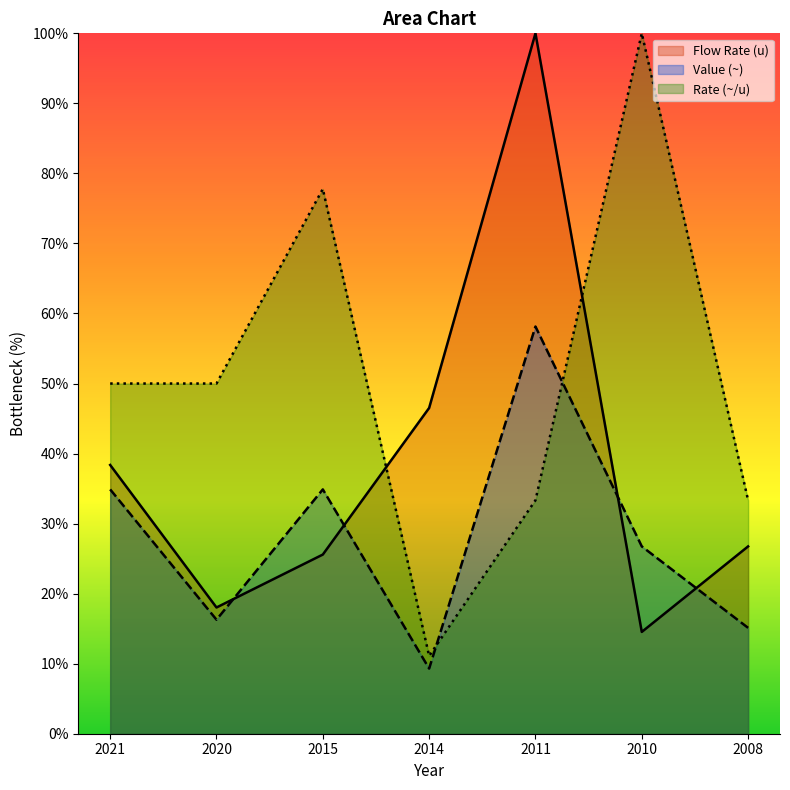

What is the sum of all Rate (~/u) values?

355.6